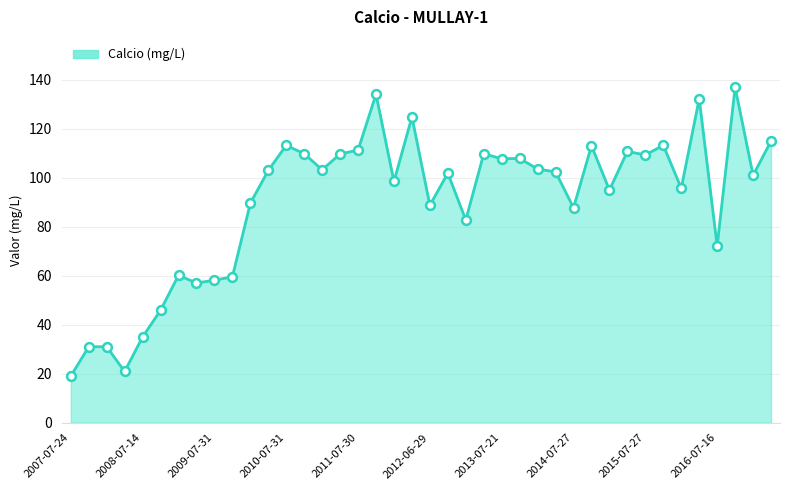

What is the smallest value displayed?

19.0